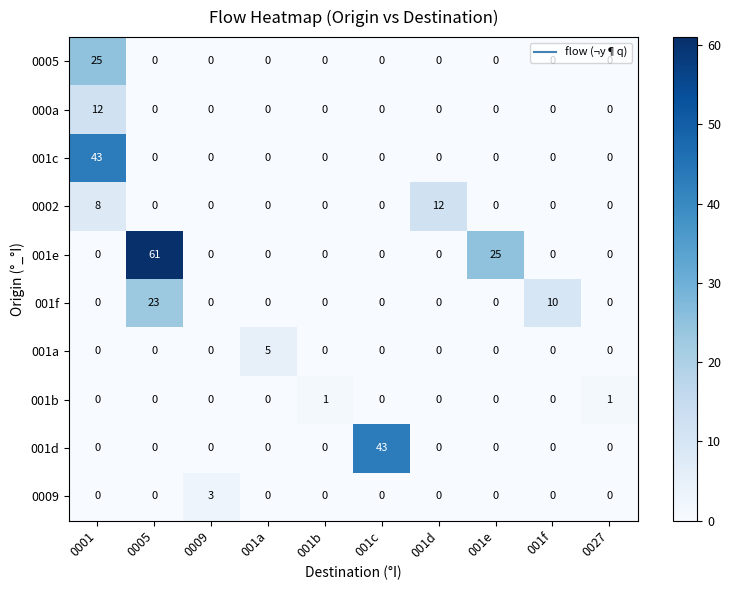

What is the maximum value shown in the chart?

61